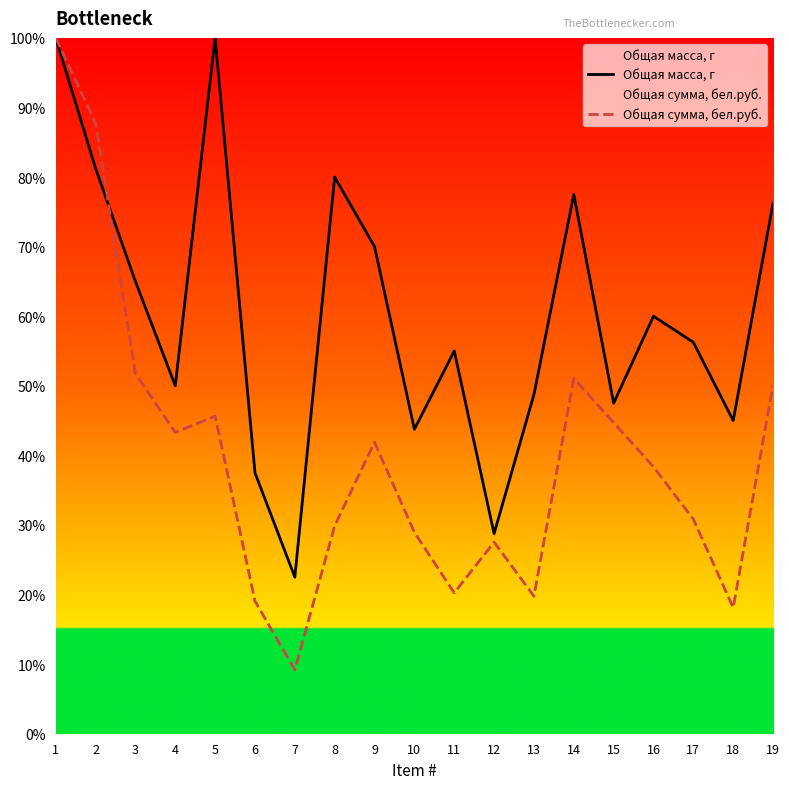

True or false: Общая сумма, бел.руб. has a value of 41.9 at 9.

True